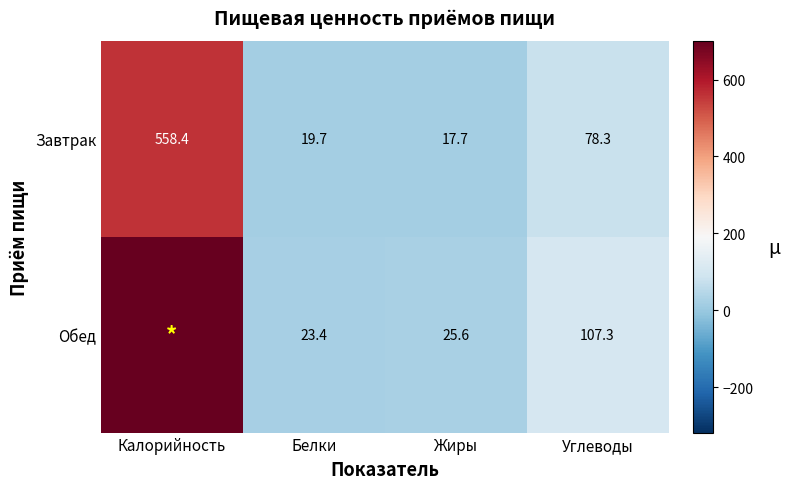

At which label does Завтрак reach its peak?

Калорийность